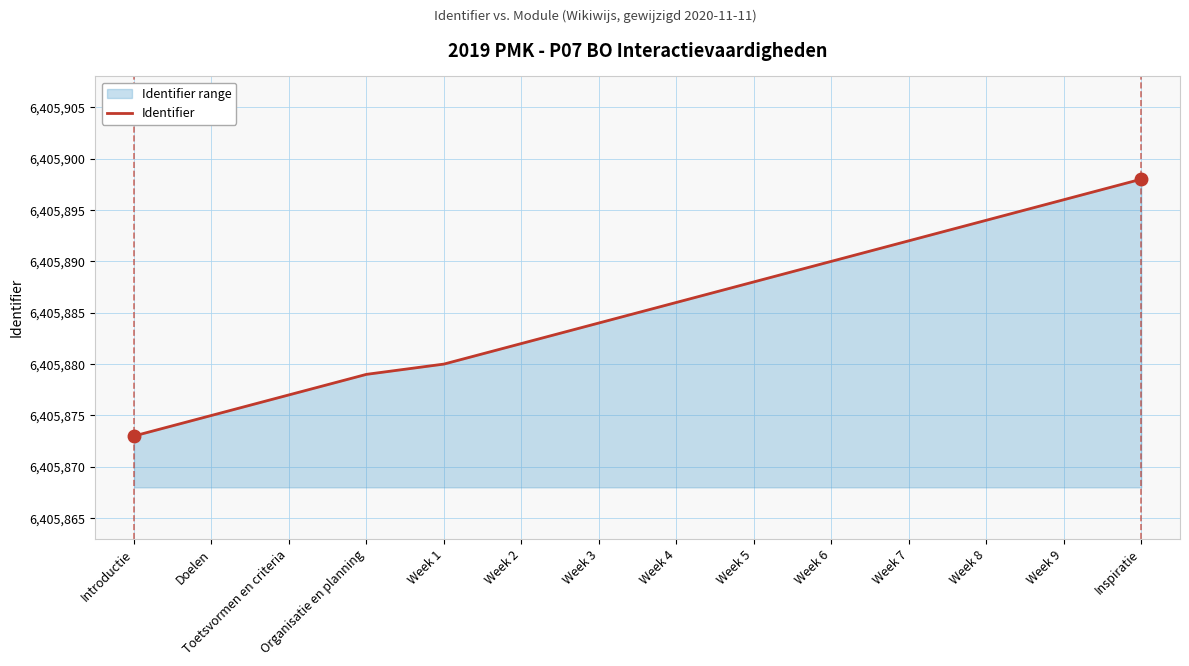

Reading left to right, what are all the values shown in this chart?

6405873	6405875	6405877	6405879	6405880	6405882	6405884	6405886	6405888	6405890	6405892	6405894	6405896	6405898